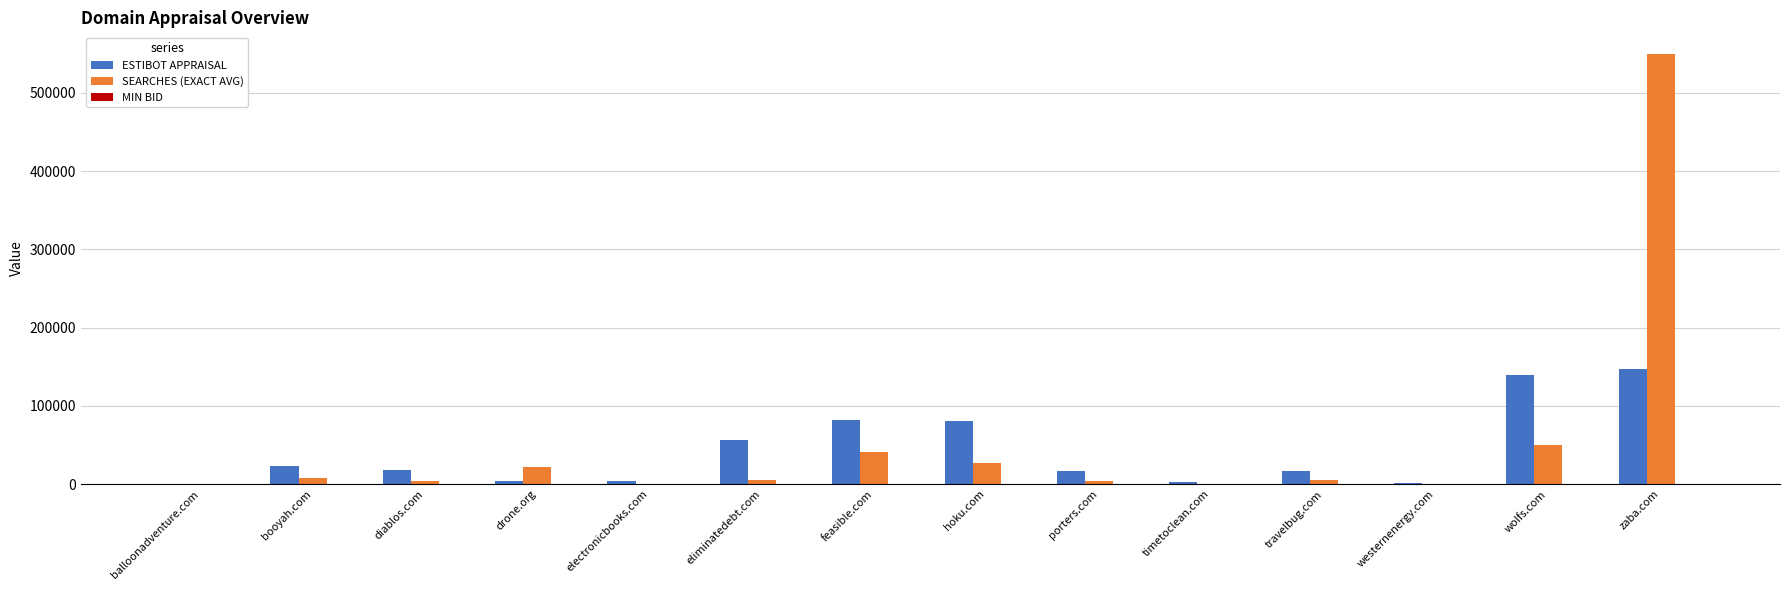

Which series changed the most between electronicbooks.com and feasible.com?

ESTIBOT APPRAISAL